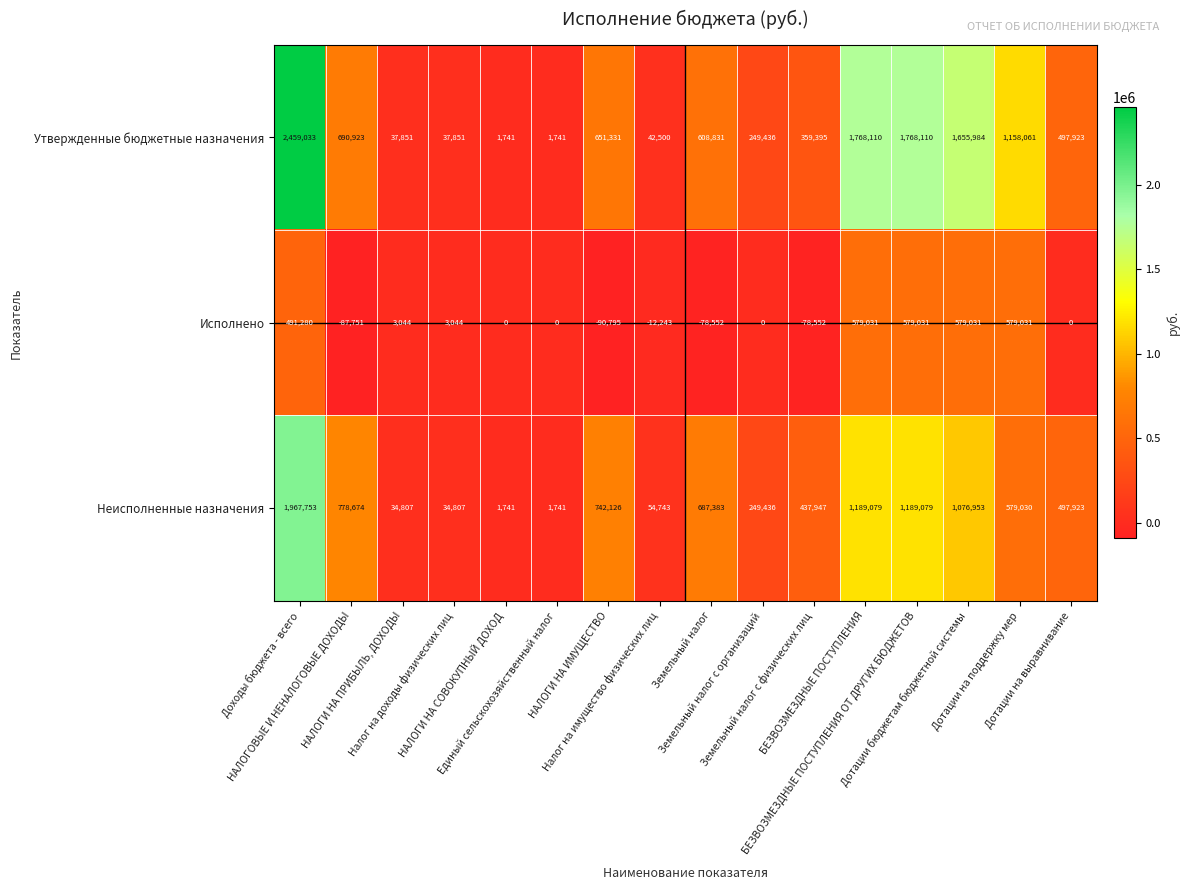

What is the difference between the second highest and minimum values in the Утвержденные бюджетные назначения series?

1766369